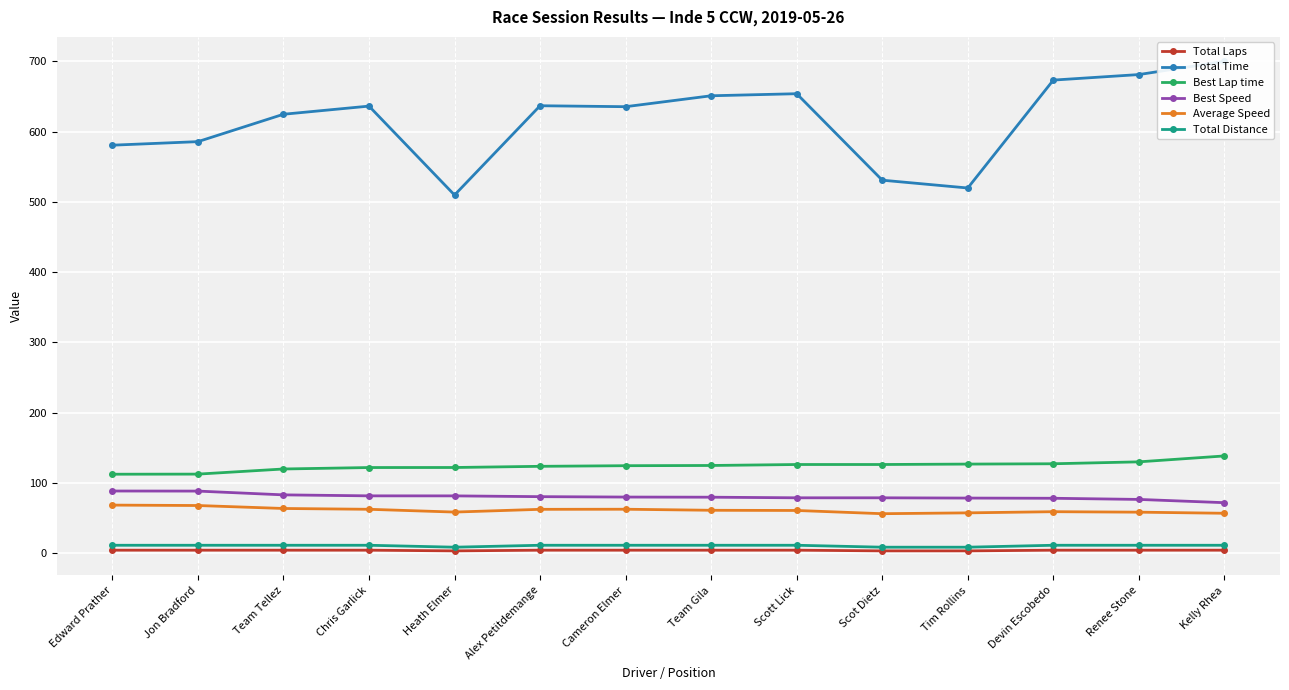

True or false: Average Speed has more than 0 interior local peaks.

True